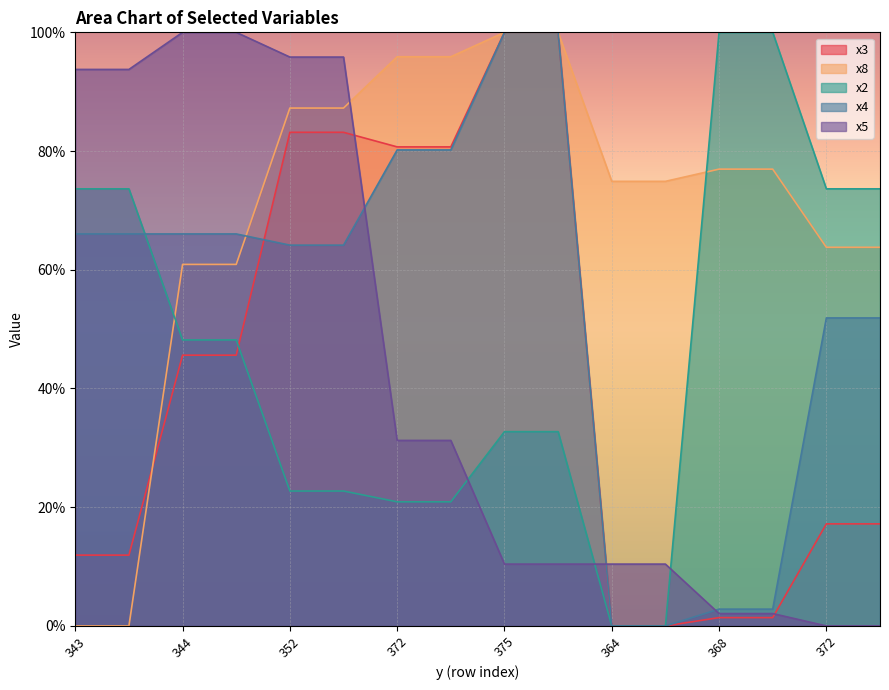

What is the average value of the x3 series?

42.5